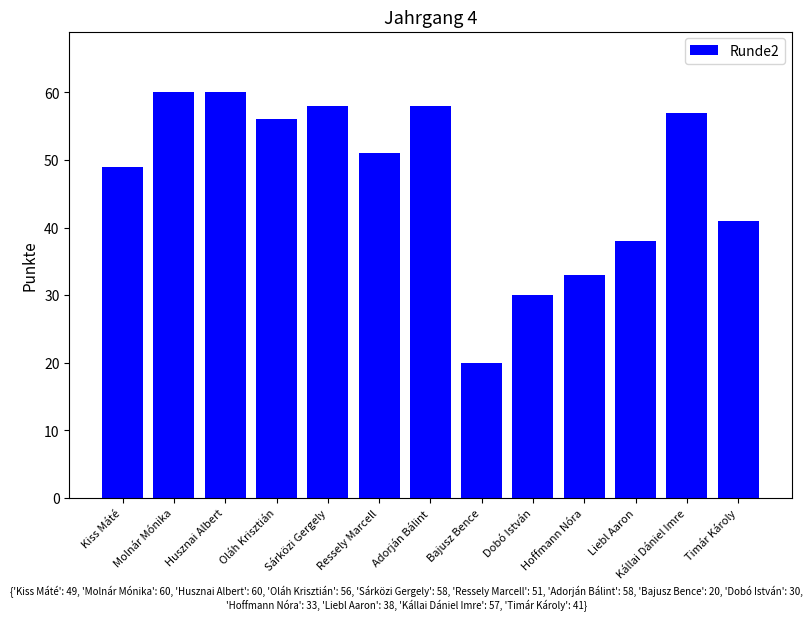

What is the difference between the second highest and minimum values?

40